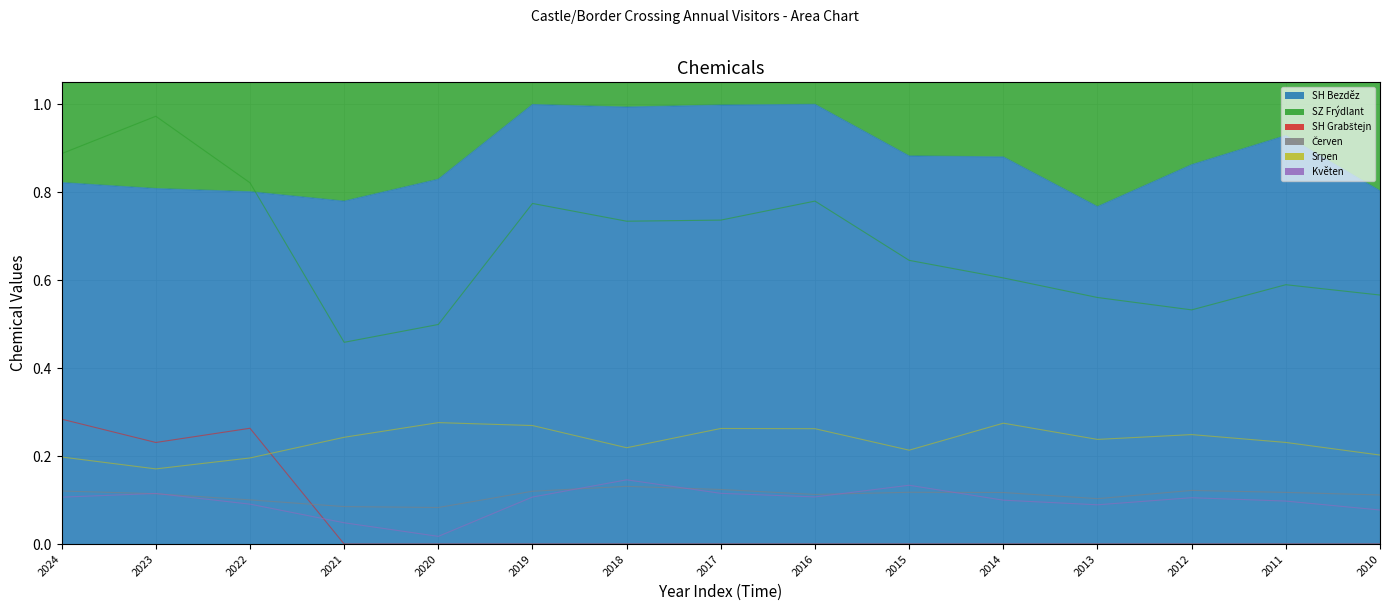

How many Srpen values are between 0 and 1?

15